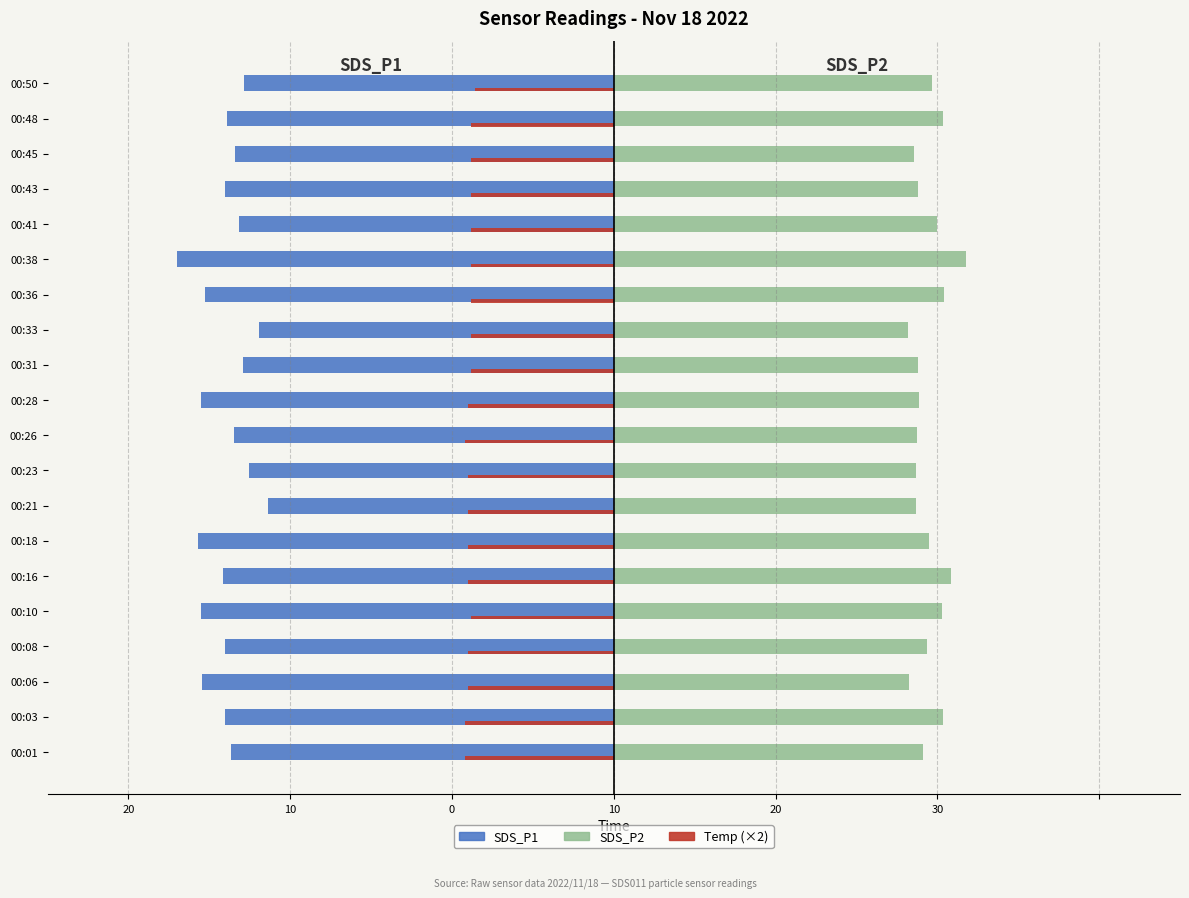

What are all the series names shown in the legend?

SDS_P1, SDS_P2, Temp (×2)